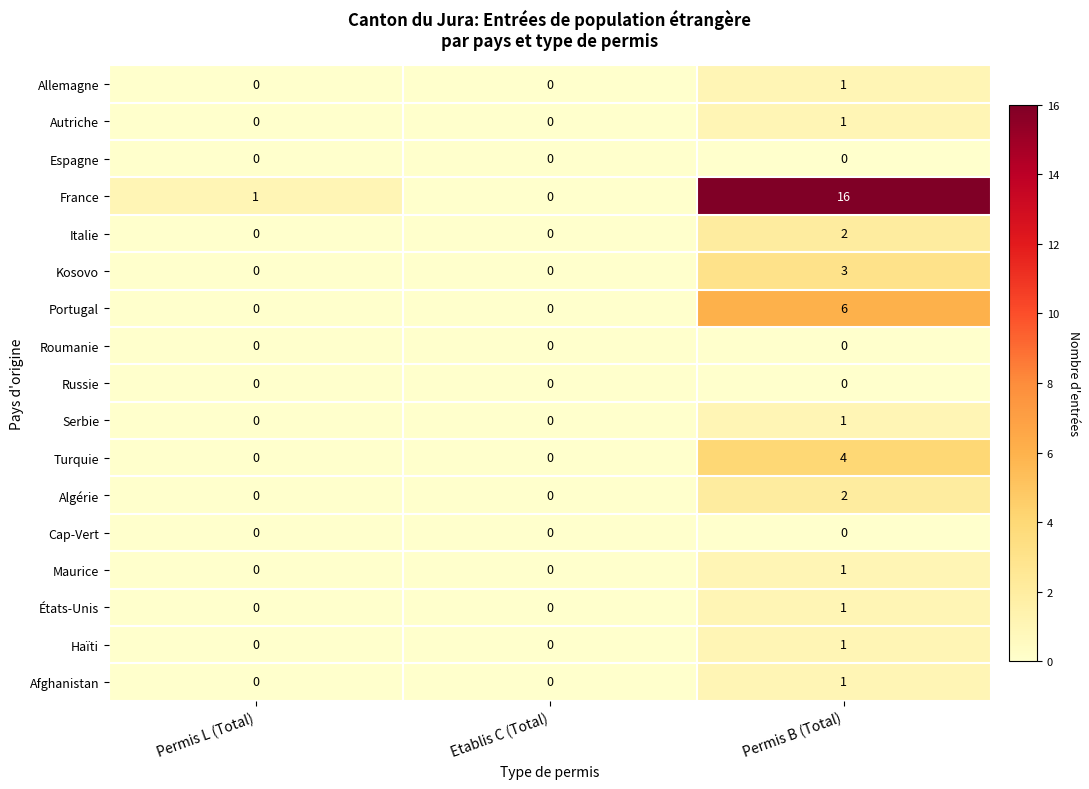

Which series has the largest range (max minus min)?

France